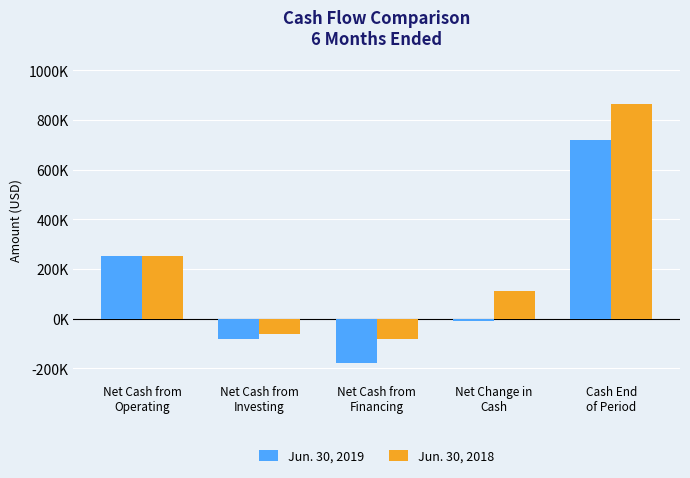

Reading left to right, transcribe all the data shown in this chart.

Jun. 30, 2019: 252166	-82925	-178001	-8760	721073
Jun. 30, 2018: 253913	-61301	-82321	110291	863380